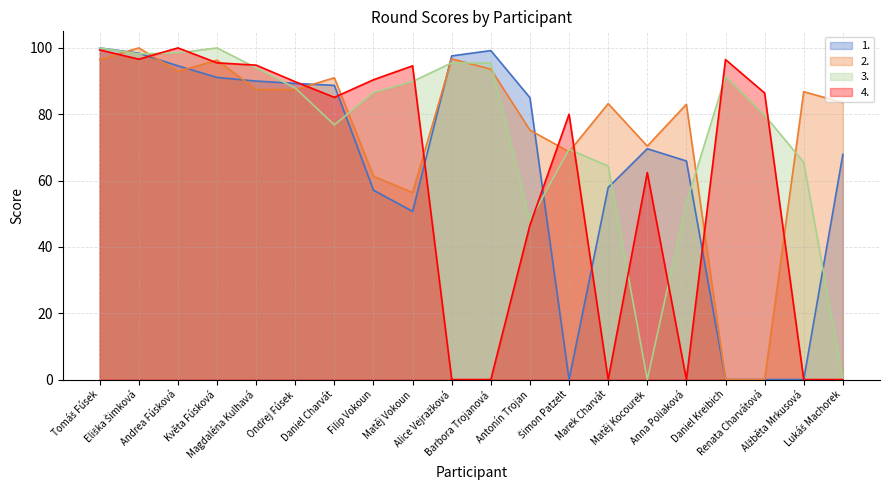

After their last crossing, which series has the higher values: 1. or 3.?

1.